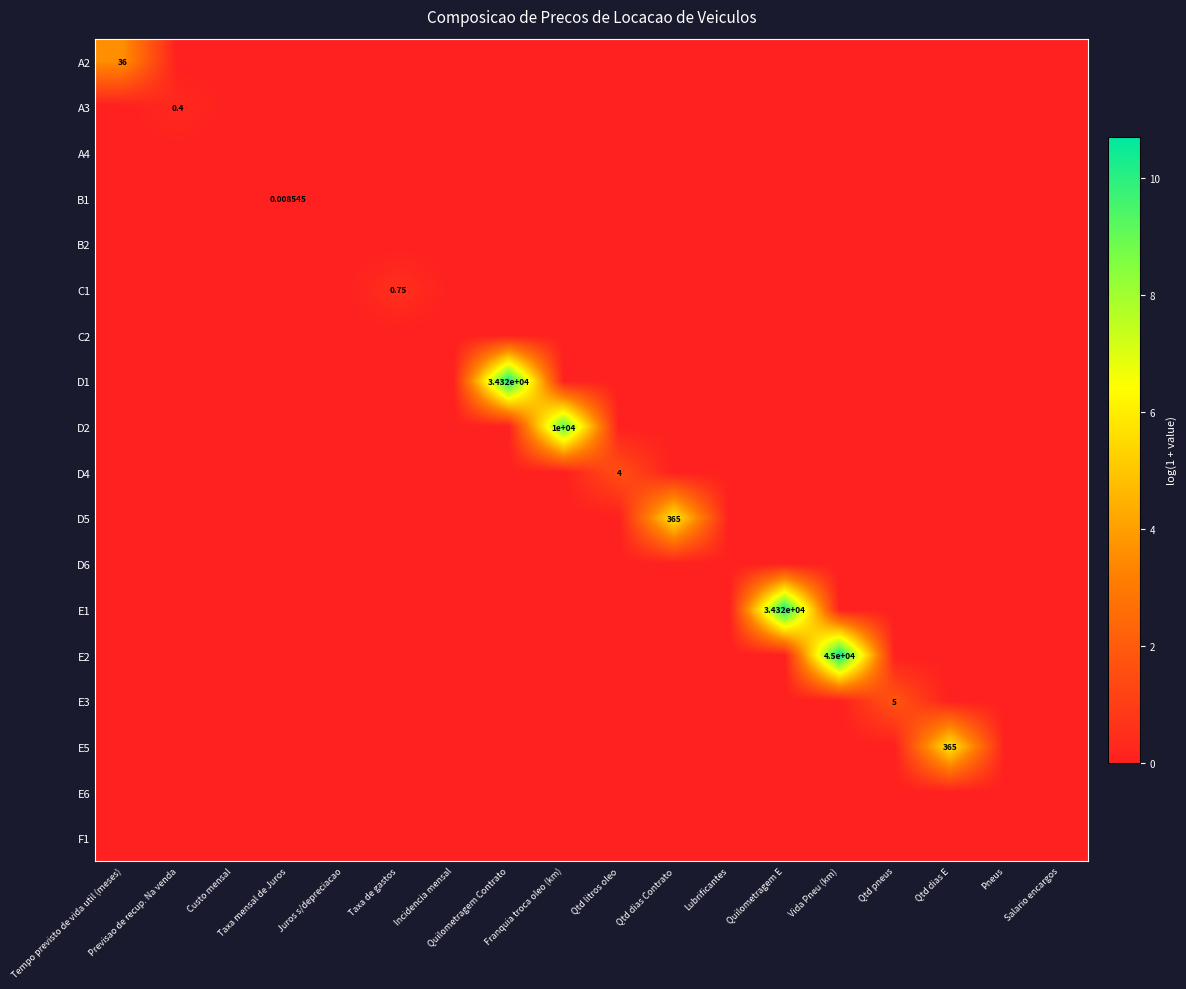

Is it true that A4 equals 0.0 at Incidencia mensal?

True